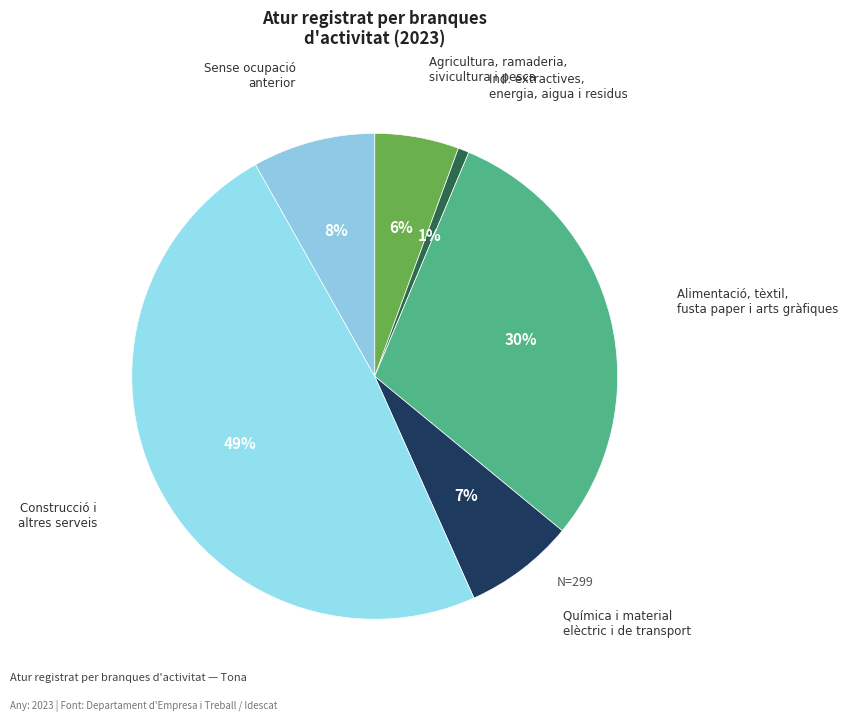

Which slice is the largest?

Construcció i altres serveis